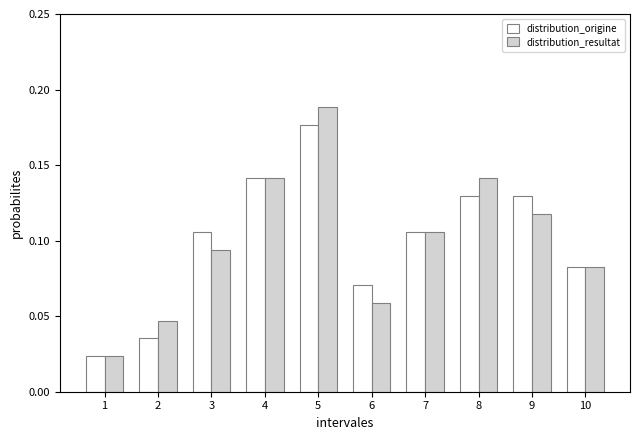

Rank the series at 3 from highest to lowest value.

distribution_origine, distribution_resultat